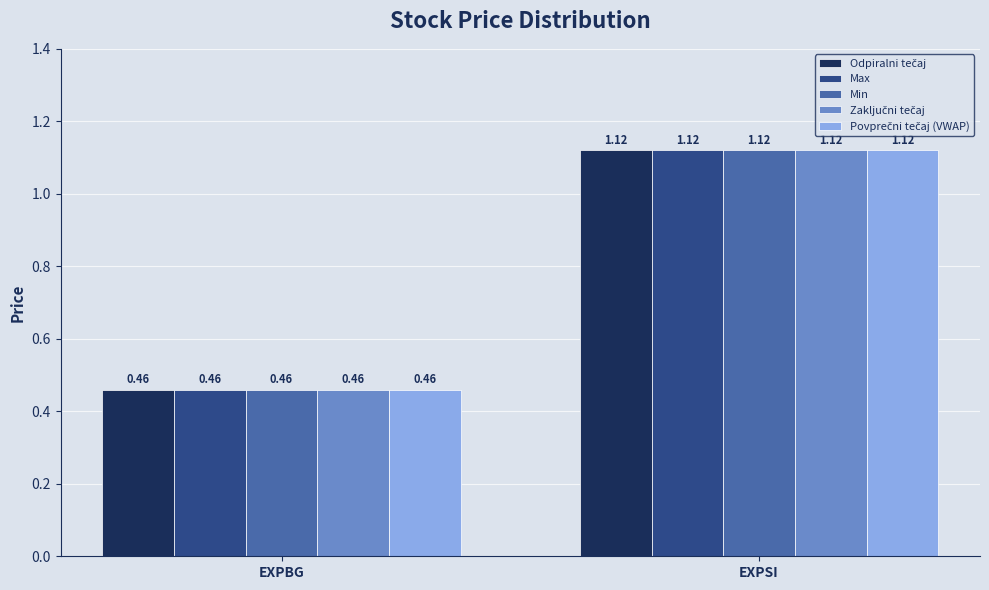

What is the label of the 1st bar from the left?

EXPBG